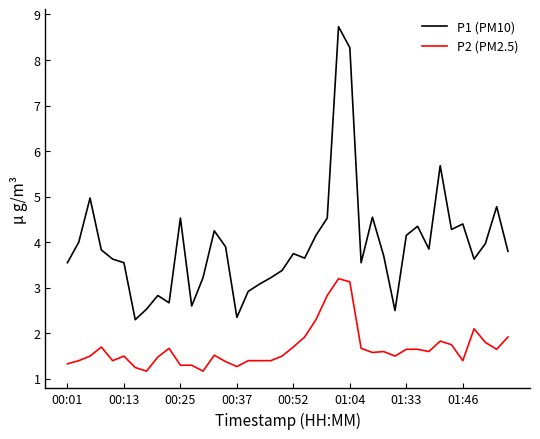

How many distinct data groups are displayed?

2